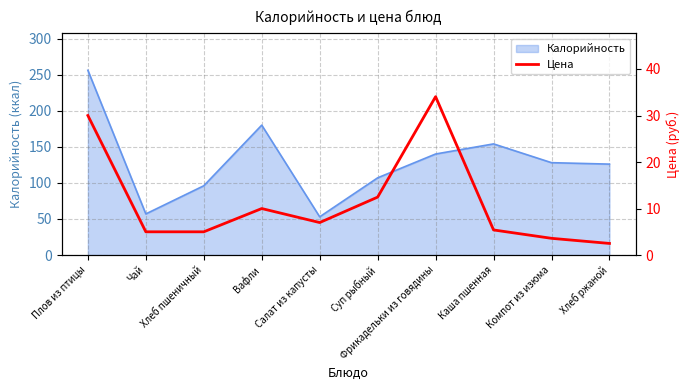

What is the highest value of the Калорийность series?

256